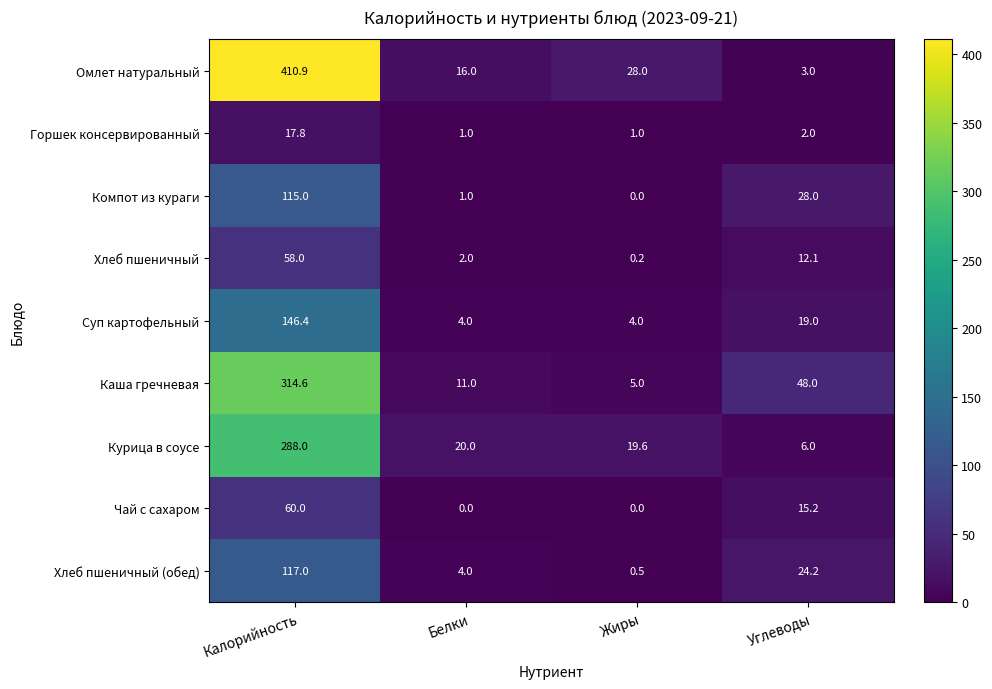

The value of Омлет натуральный at Жиры is 28.0. True or false?

True